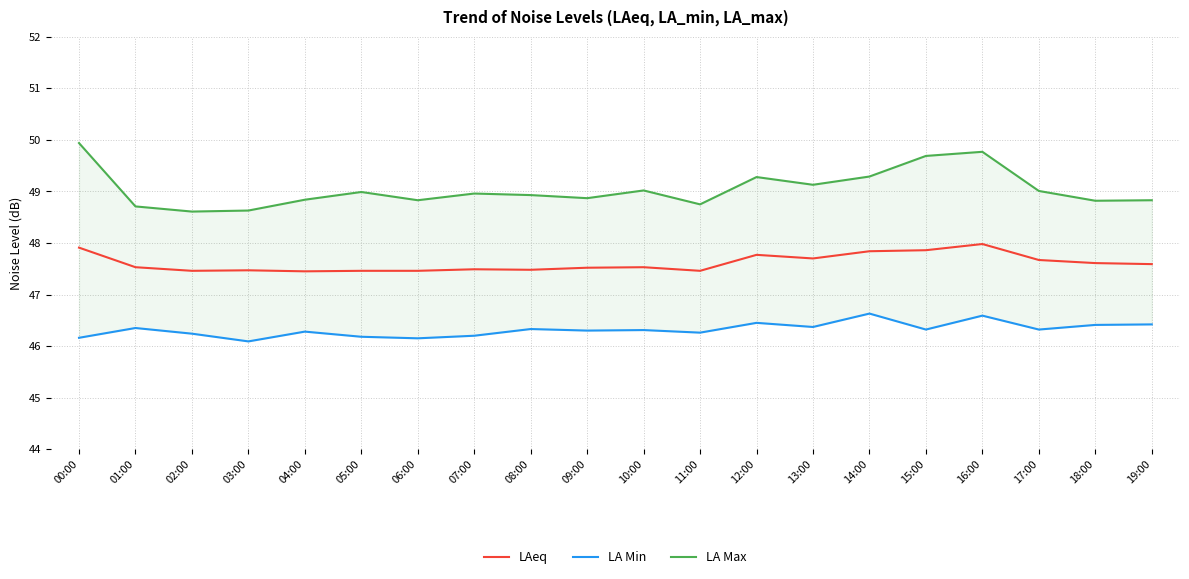

How many interior local peaks does the LAeq series have?

5